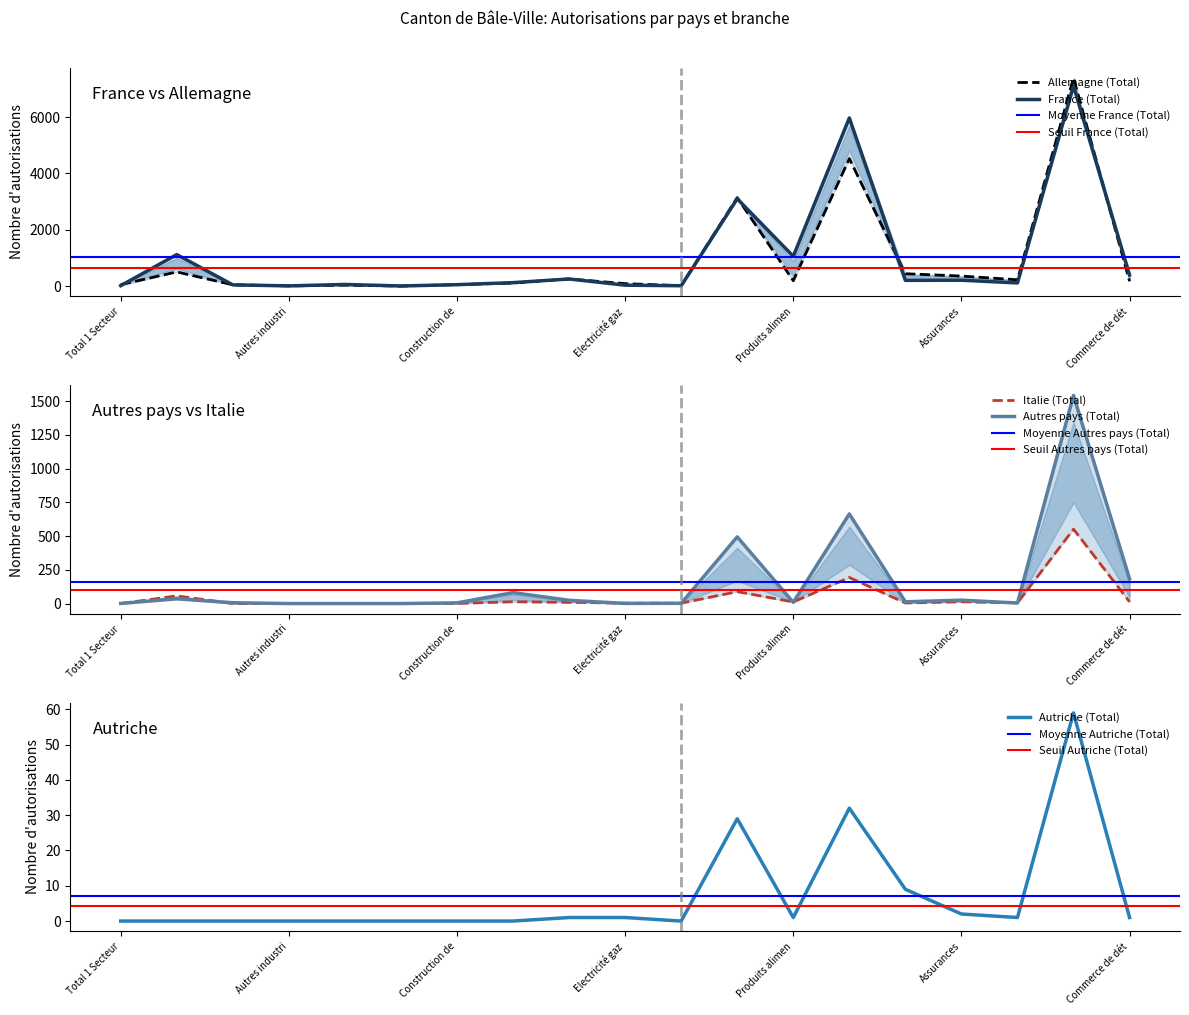

At which label does Italie (Total) first exceed 5?

Aménagement et parachèvement